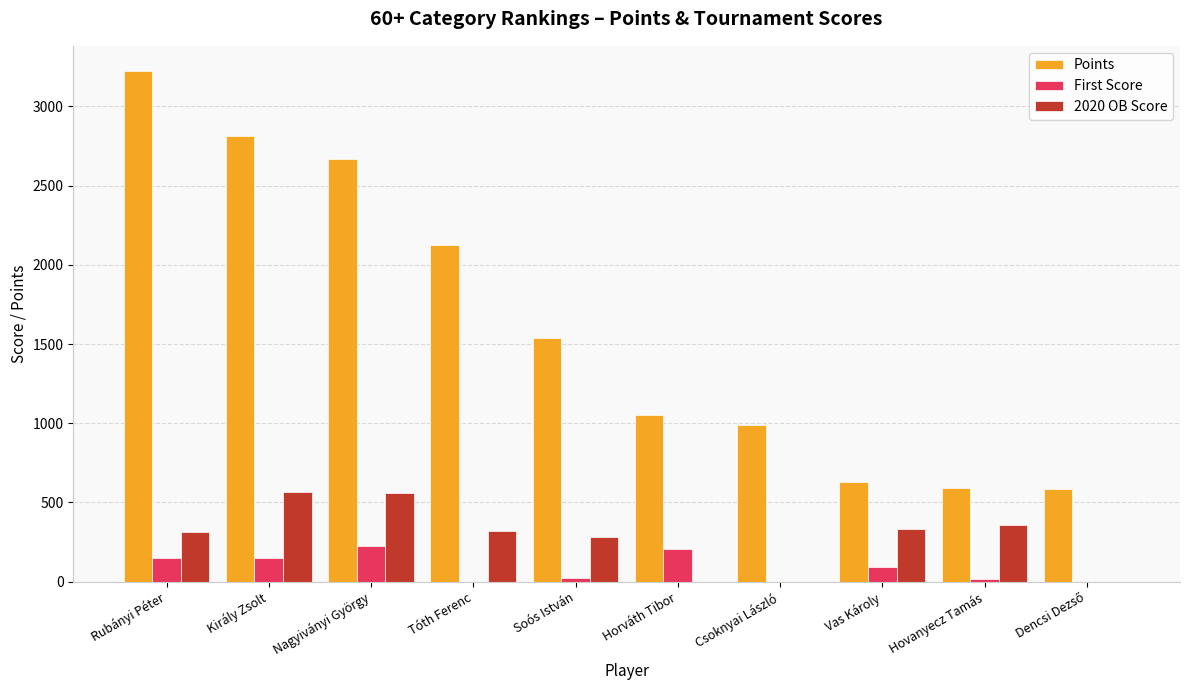

Which series has the largest total across all categories?

Points